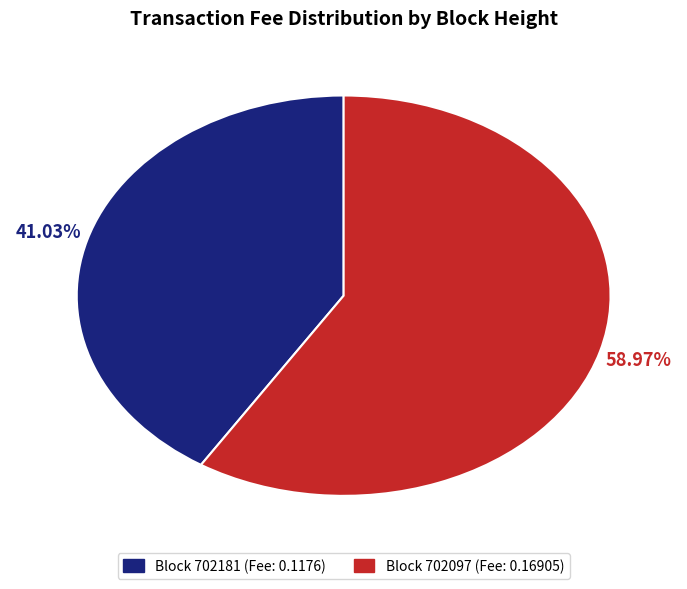

Is there any slice that represents more than half of the pie?

Yes